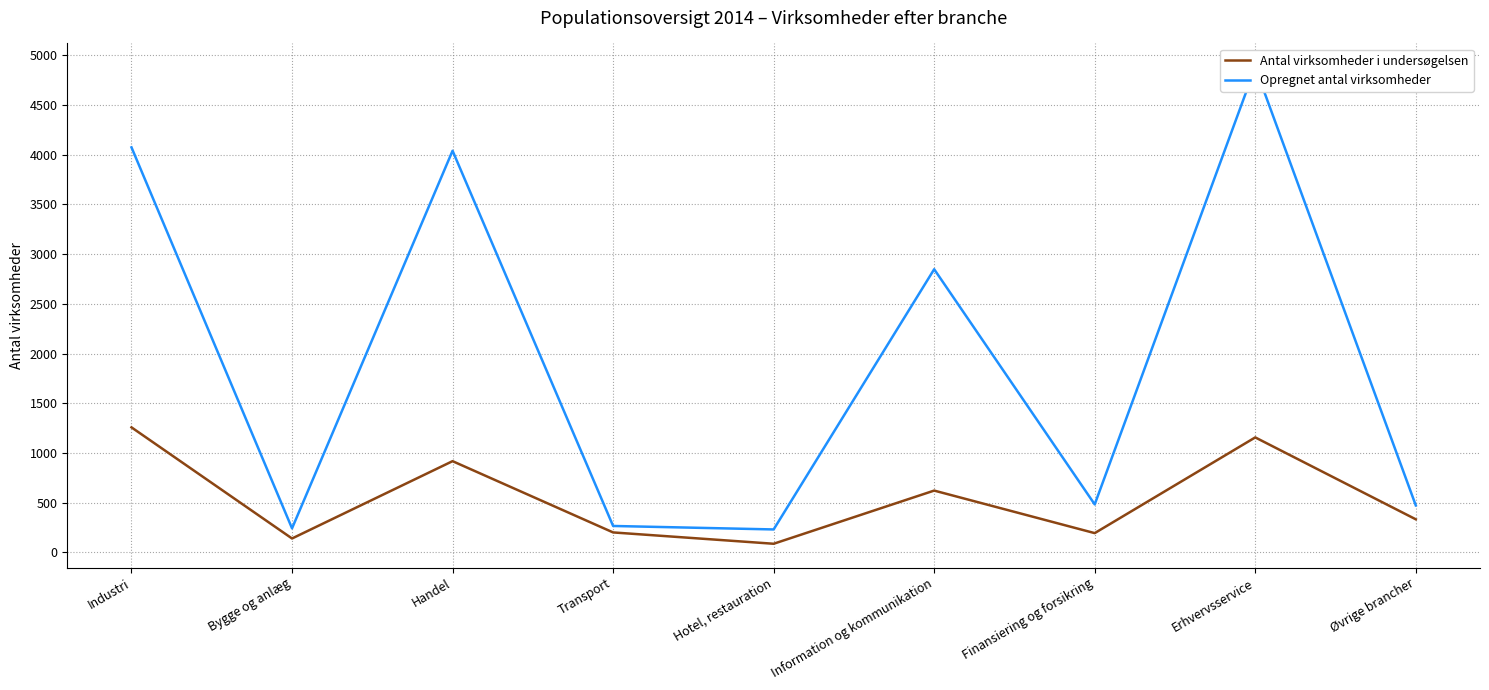

How many series are shown in this chart?

2